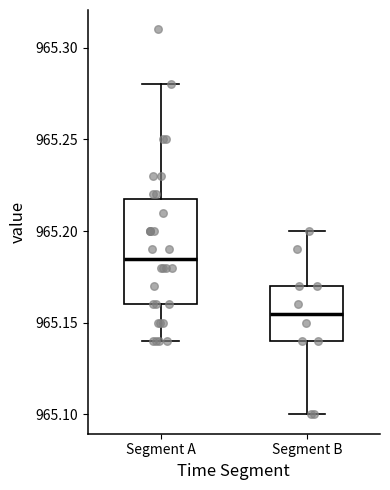

Reading left to right, transcribe this box plot: for each box, give where its median line is, the range the box spans, and where its two whiskers end, as read against the y-axis. The values are not printed on the chart, so give them approximately, as read against the axis.

Segment A: median 965.185, box 965.160 to 965.220, whiskers 965.140 to 965.280
Segment B: median 965.155, box 965.140 to 965.170, whiskers 965.100 to 965.200